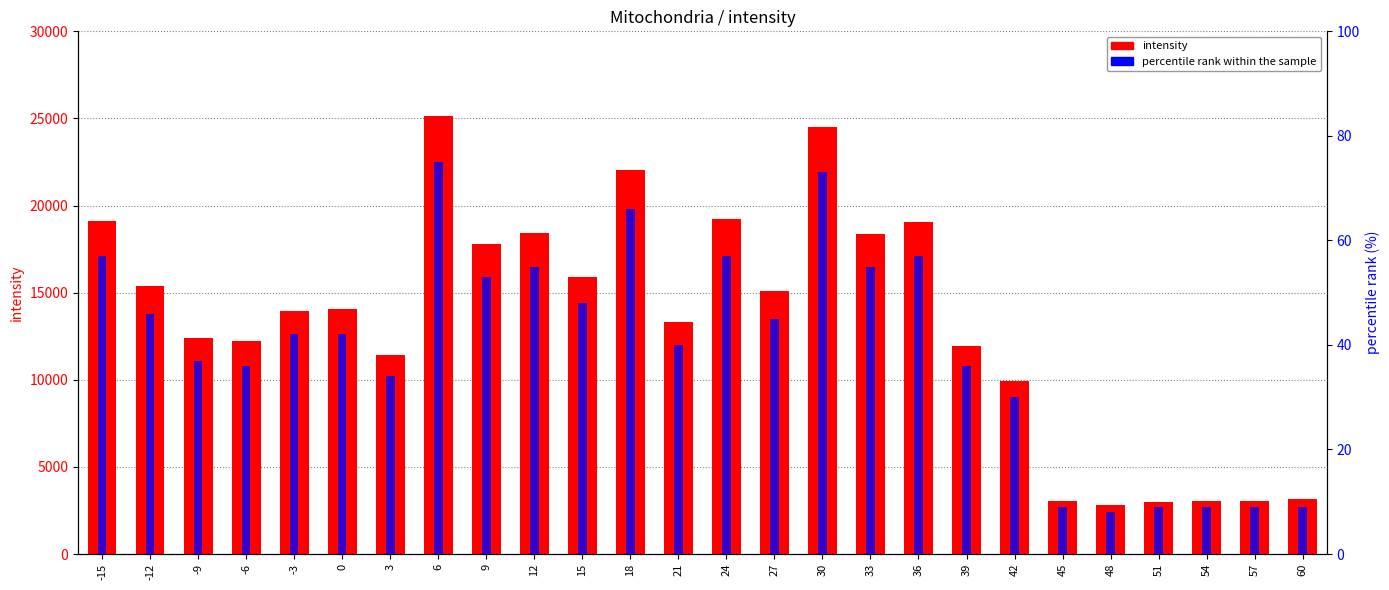

Rank the series by their maximum value, from lowest to highest.

percentile rank within the sample, intensity